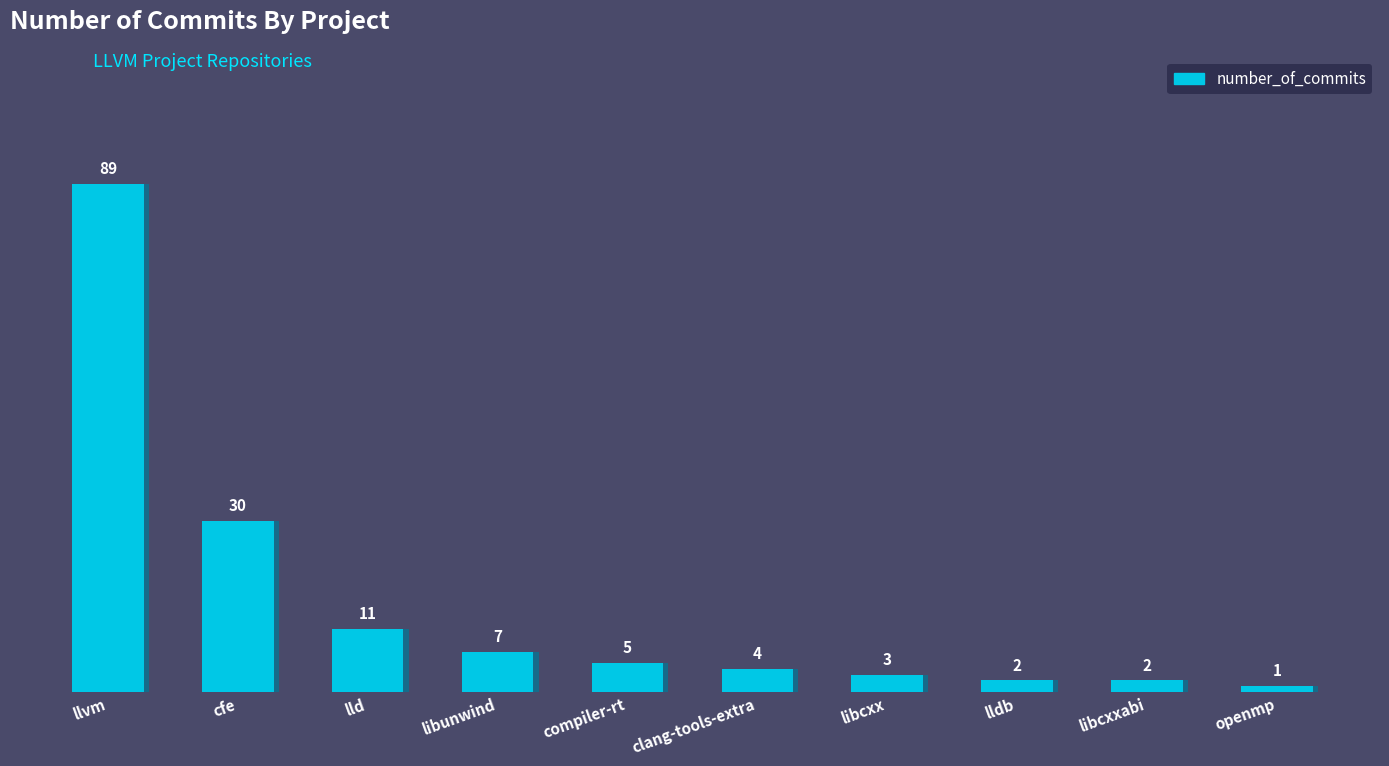

What is the label of the 3rd bar from the left?

lld